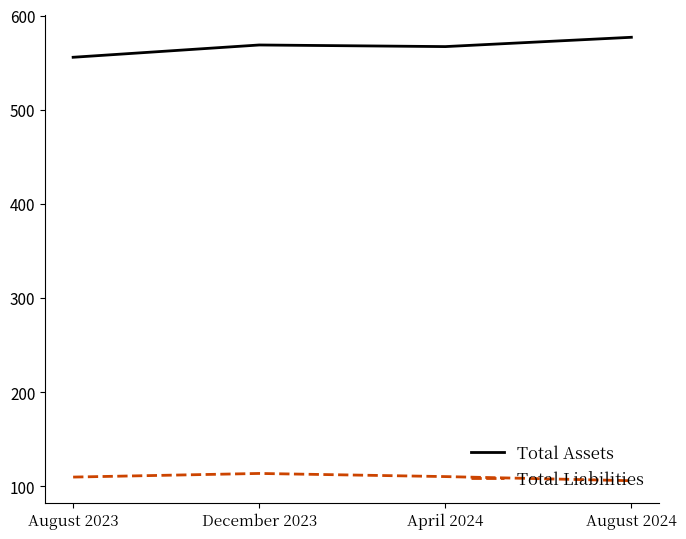

At which label does Total Assets reach its minimum?

August 2023